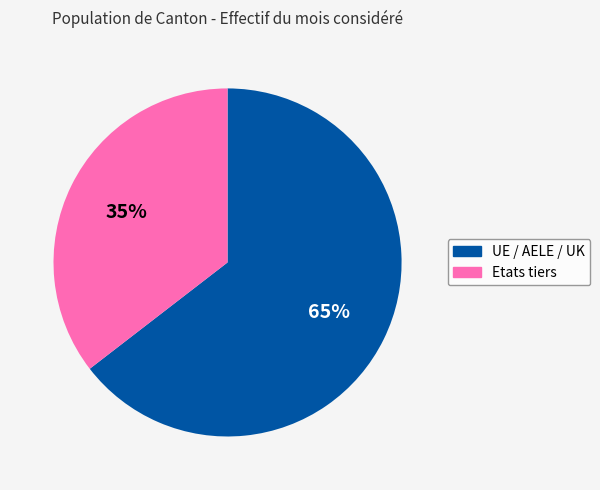

What is the majority slice?

UE / AELE / UK